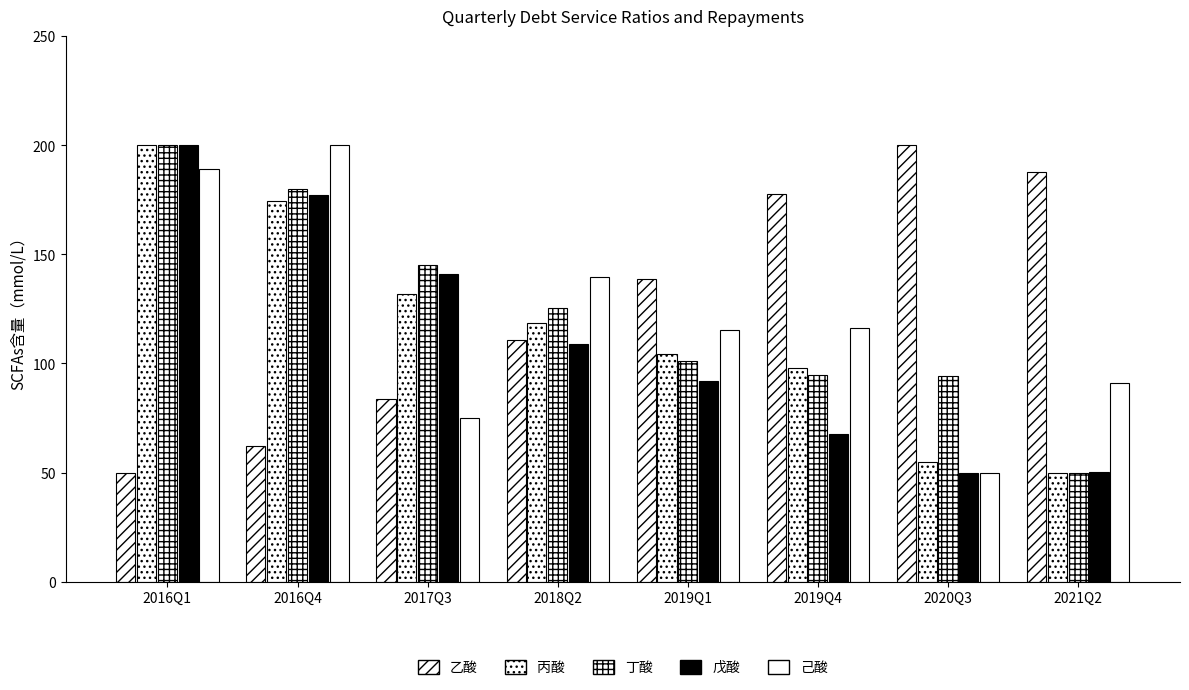

At 2017Q3, list the series in order from smallest to largest.

己酸, 乙酸, 丙酸, 戊酸, 丁酸